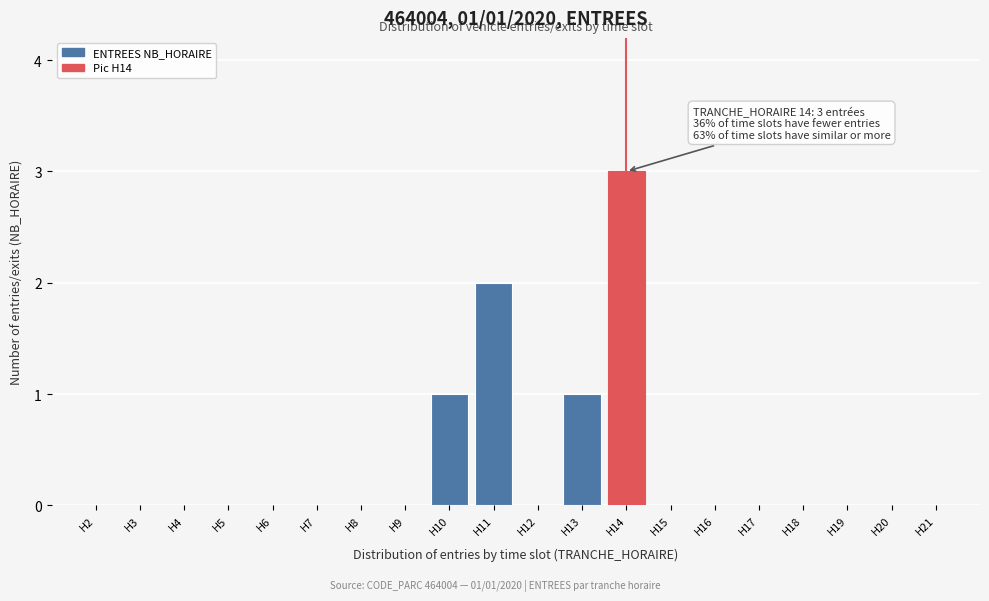

Reading left to right, what are all the values shown in this chart?

H2=0	H3=0	H4=0	H5=0	H6=0	H7=0	H8=0	H9=0	H10=1	H11=2	H12=0	H13=1	H14=3	H15=0	H16=0	H17=0	H18=0	H19=0	H20=0	H21=0